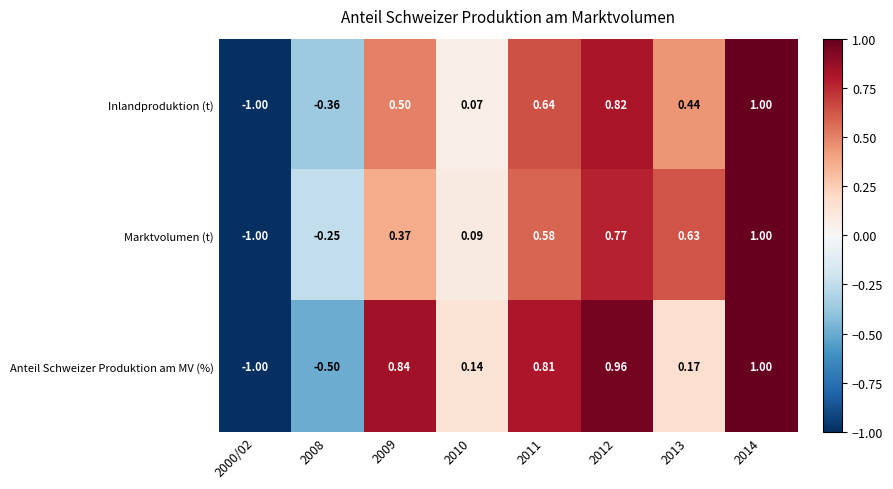

Rank the series by their average value, from lowest to highest.

Inlandproduktion (t), Marktvolumen (t), Anteil Schweizer Produktion am MV (%)